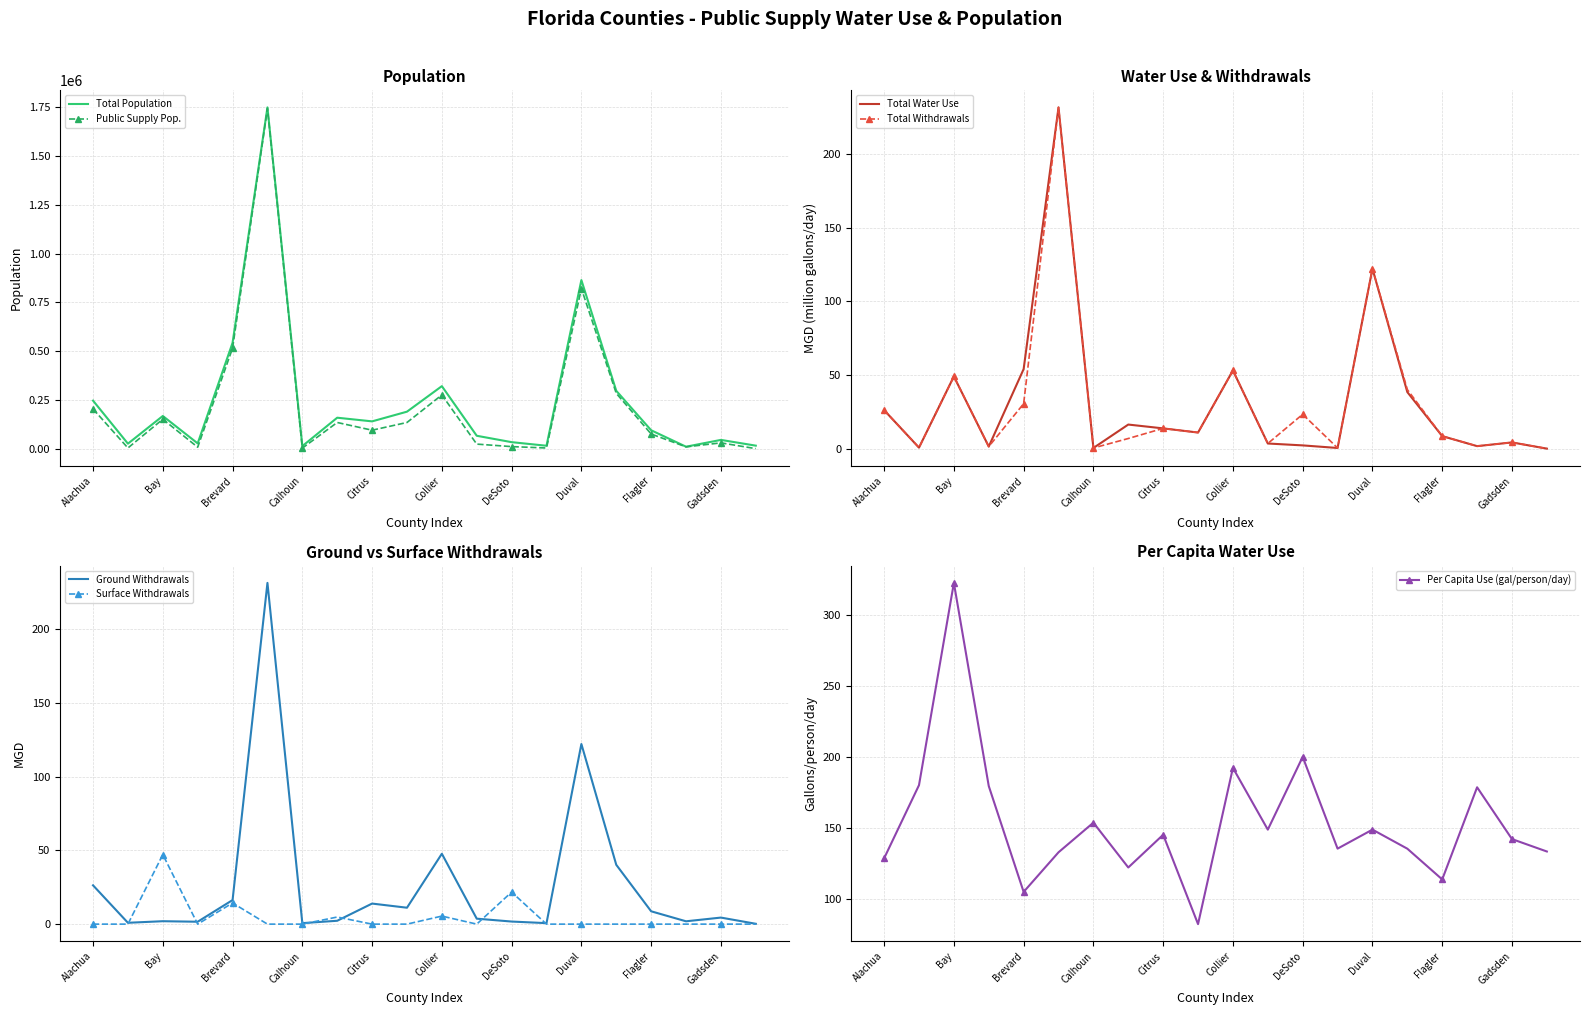

Which series has the largest total across all categories?

Total Population